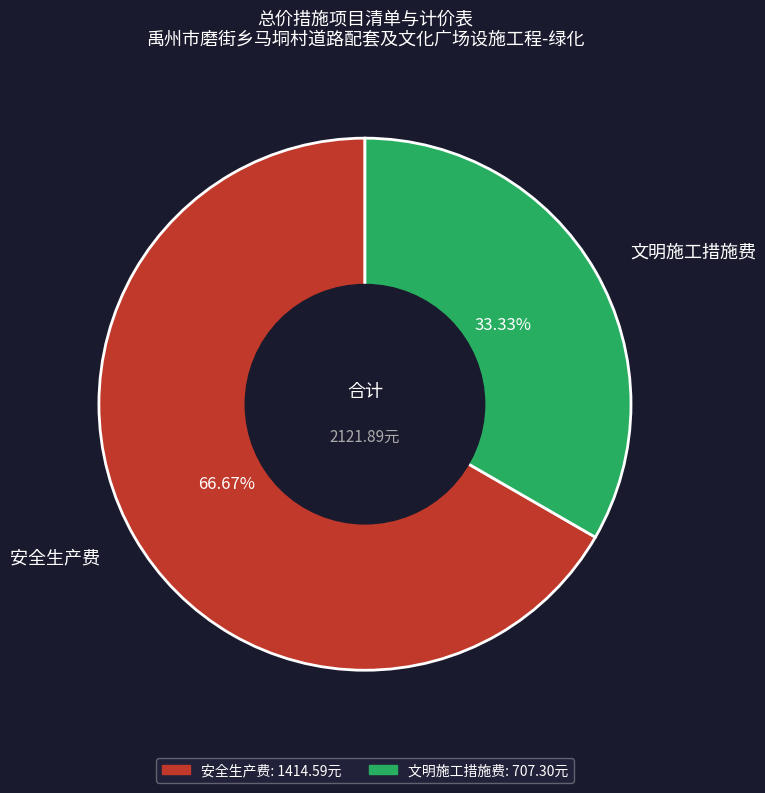

To the nearest percent, what portion does 文明施工措施费 represent?

33%